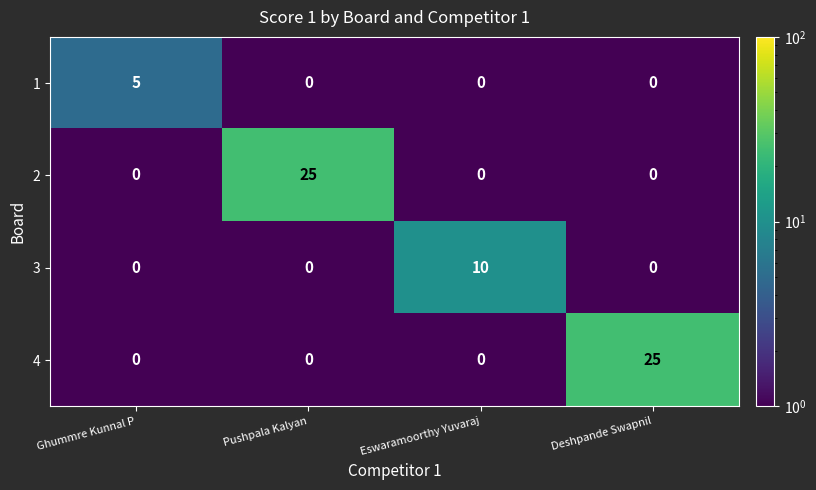

What is the spread (max minus min) of values at Deshpande Swapnil?

25